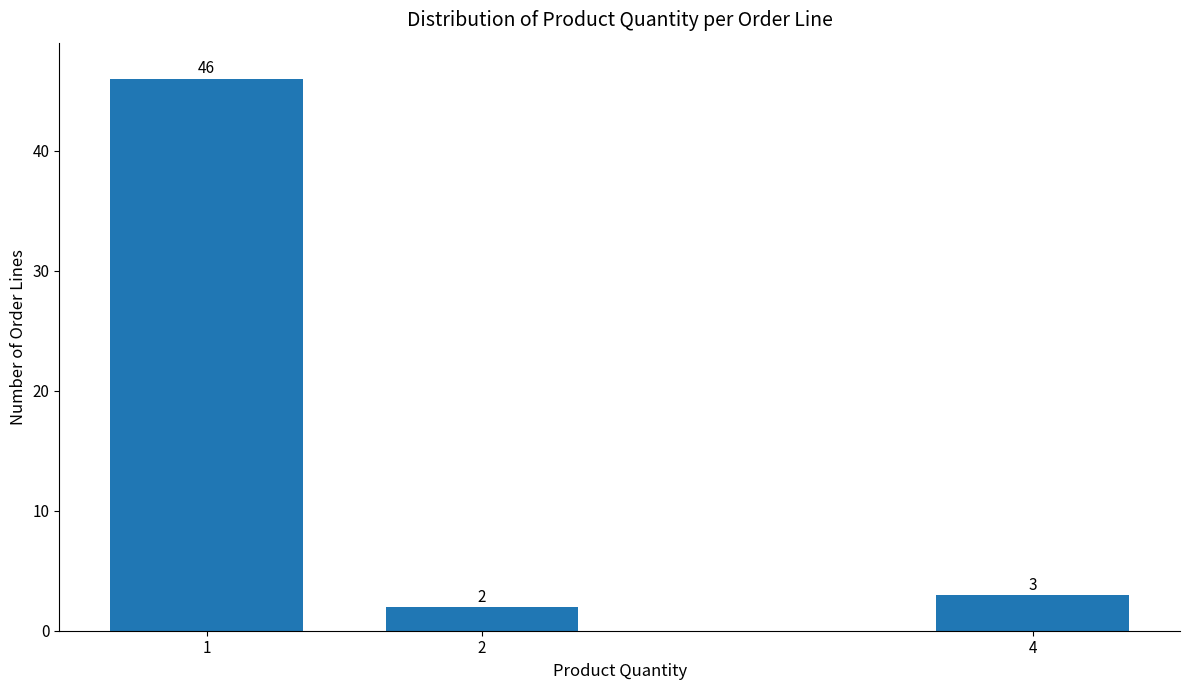

Reading right to left, list all the values displayed in this chart.

3	2	46